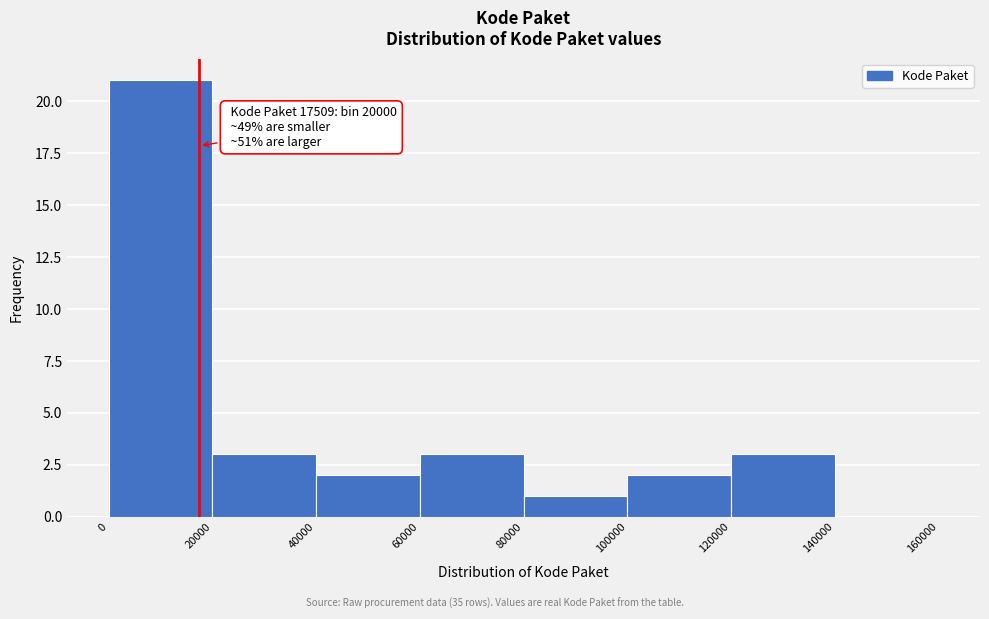

Which range on the x-axis has the tallest bar?

0 to 20000